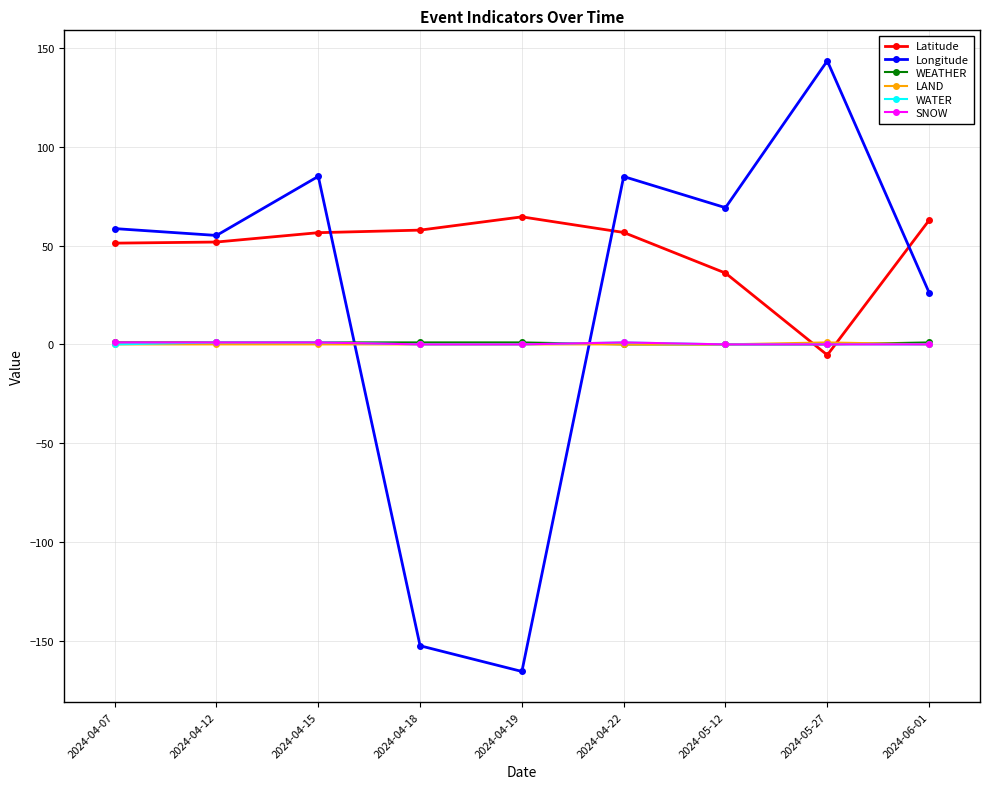

How many values in the Latitude series exceed 56?

5